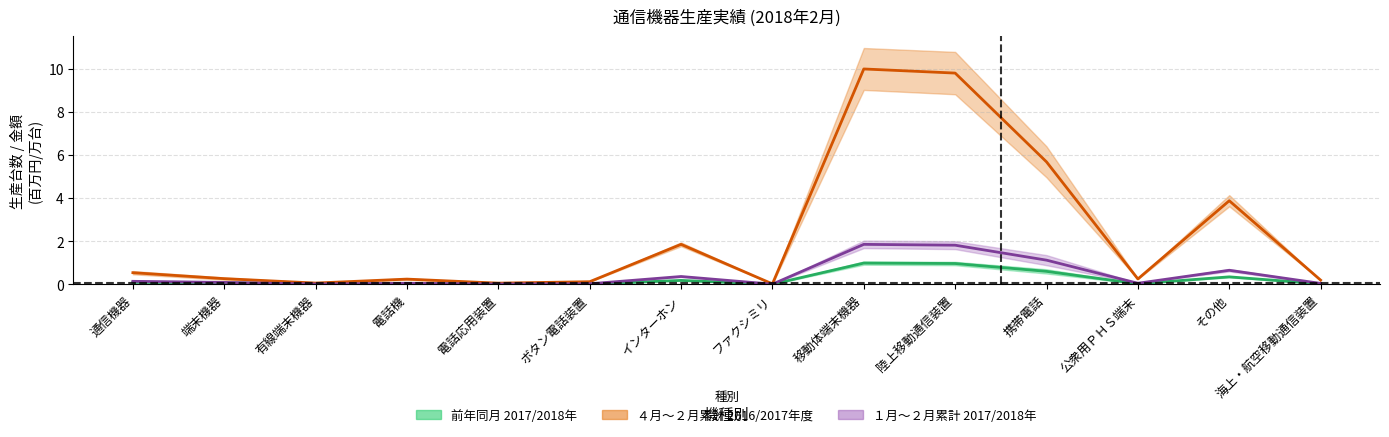

Between 携帯電話 and その他, which is larger?

携帯電話